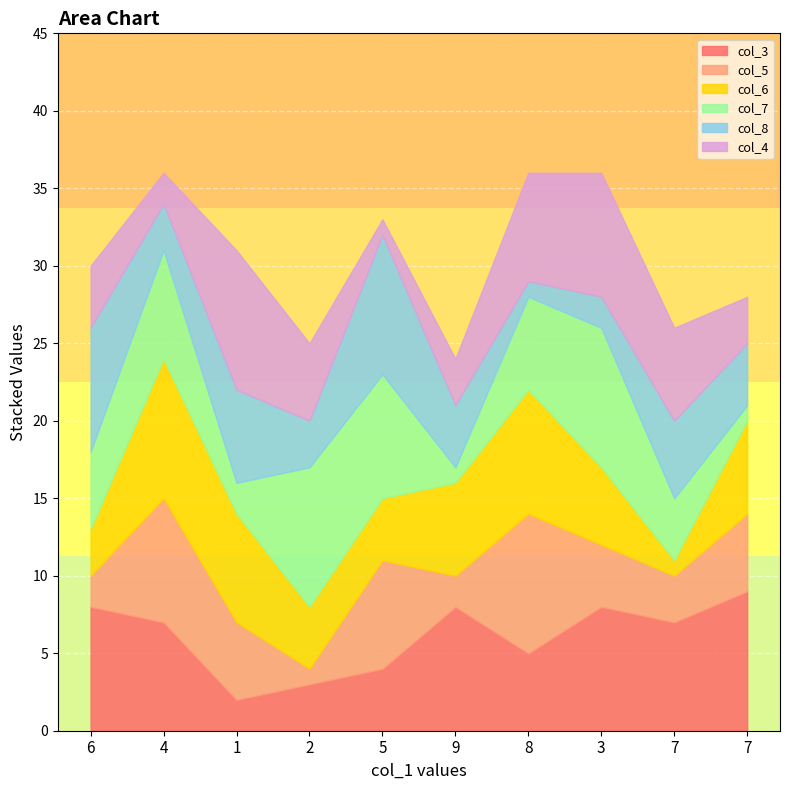

Is the value of col_5 at 9 greater than the value of col_6 at 3?

No